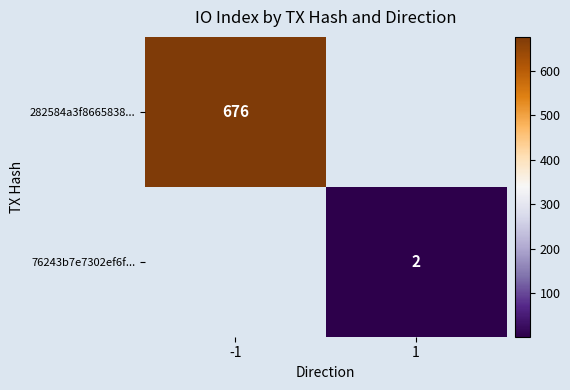

Is the value of 76243b7e7302ef6f... at 1 greater than the value of 282584a3f8665838... at -1?

No